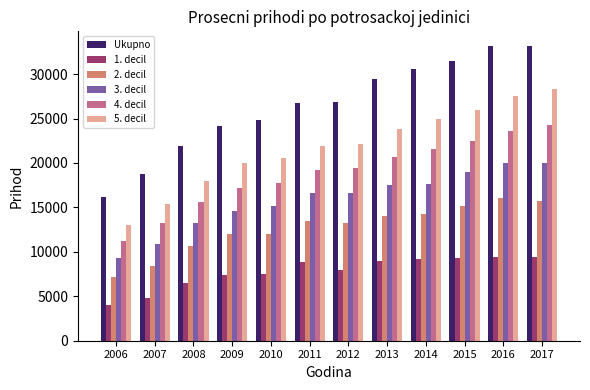

List the series in order of their peak value, highest first.

Ukupno, 5. decil, 4. decil, 3. decil, 2. decil, 1. decil